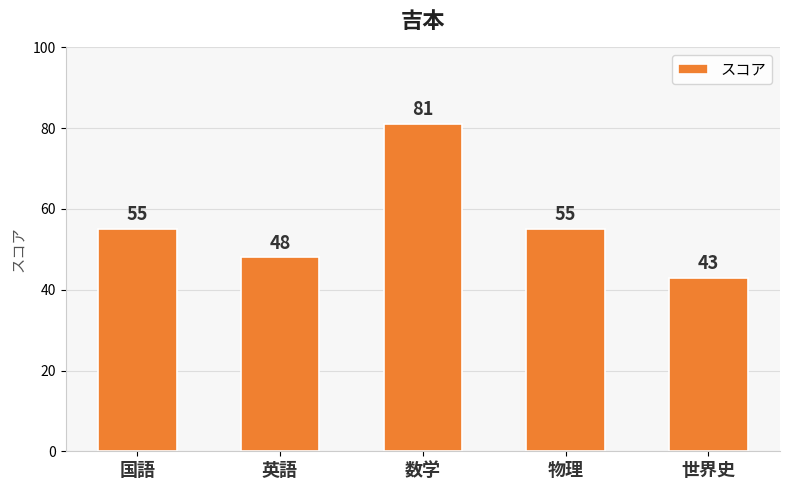

How many bars are there in total?

5